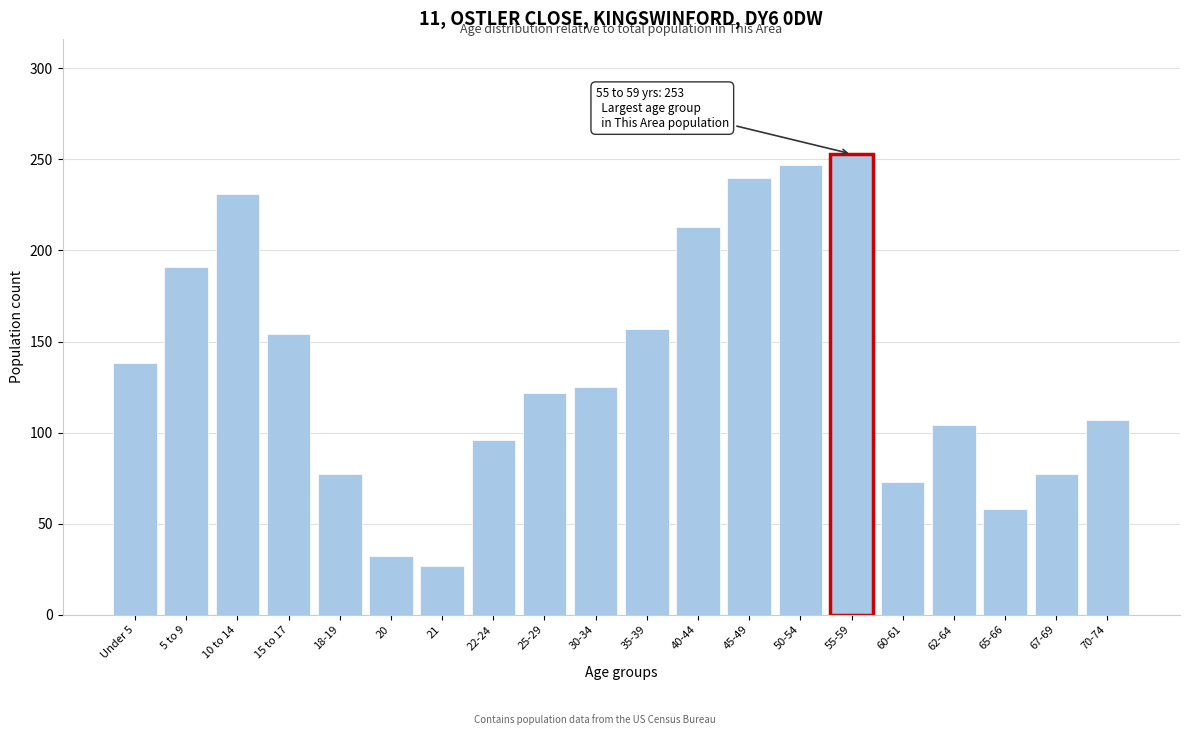

Reading right to left, what are all the values shown in this chart?

70-74=107	67-69=77	65-66=58	62-64=104	60-61=73	55-59=253	50-54=247	45-49=240	40-44=213	35-39=157	30-34=125	25-29=122	22-24=96	21=27	20=32	18-19=77	15 to 17=154	10 to 14=231	5 to 9=191	Under 5=138